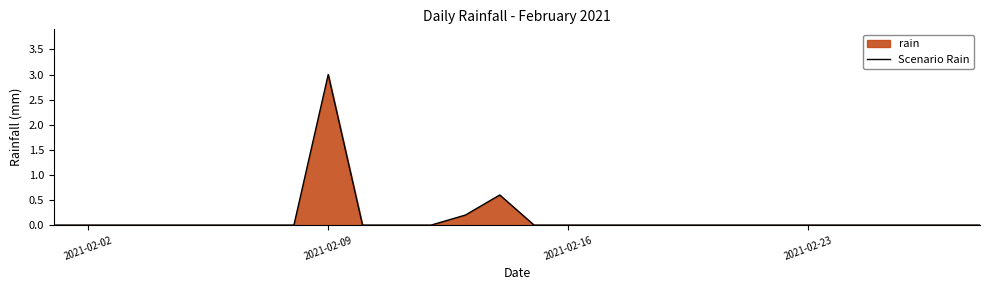

How many positive values are there?

3